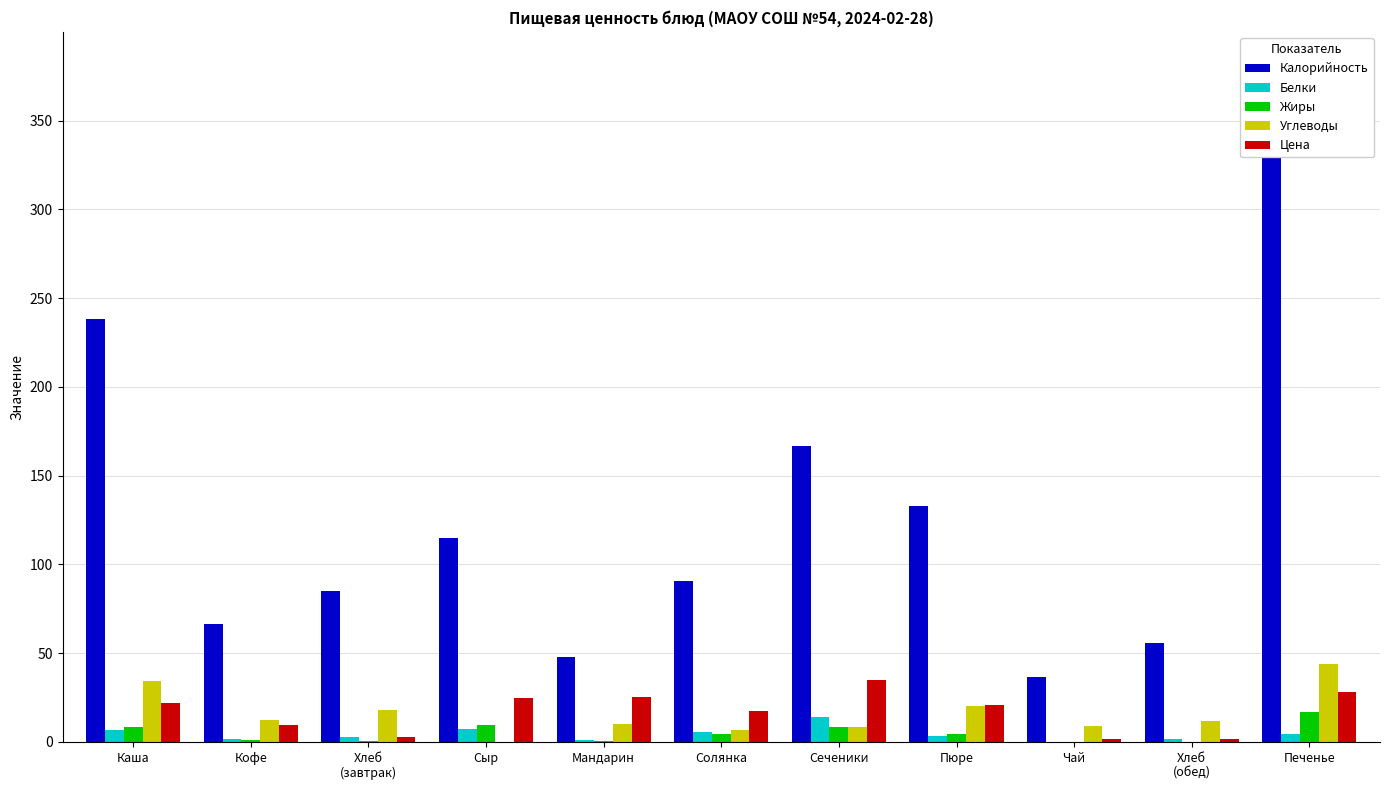

How many groups of bars are there?

11